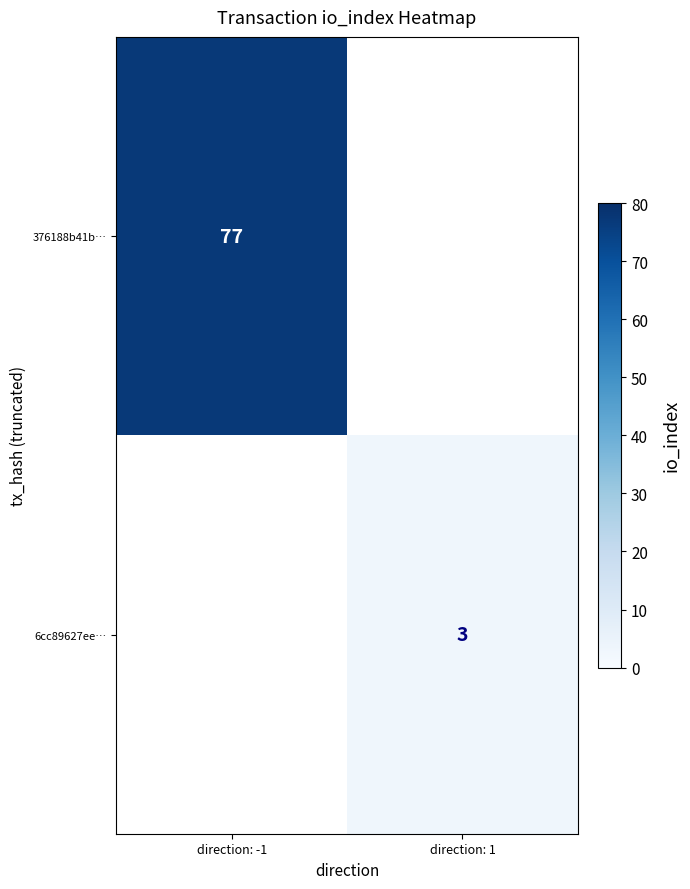

True or false: 6cc89627ee… has a value of 3 at direction: 1.

True